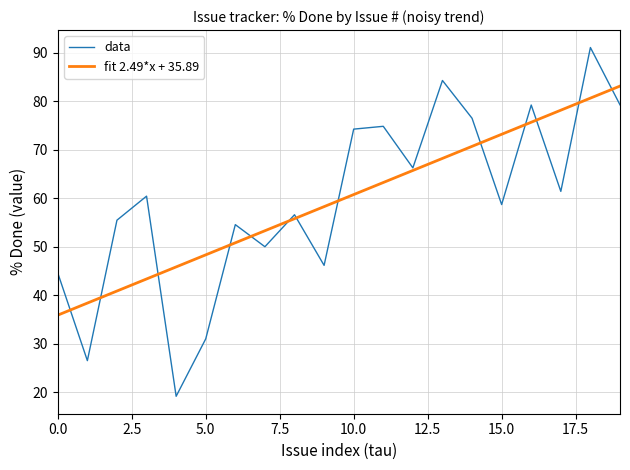

Which series has the widest spread of values?

data